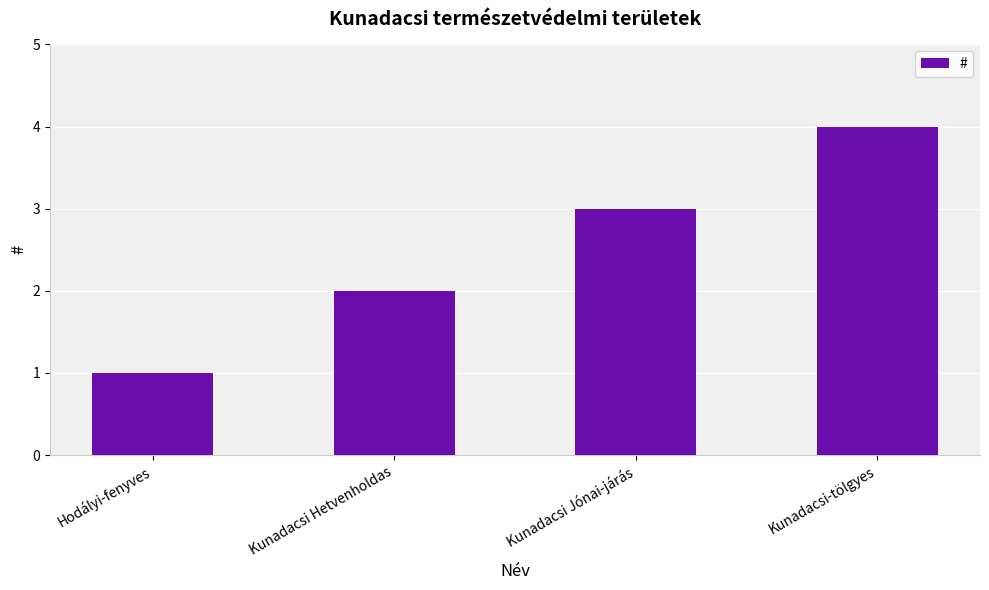

Reading left to right, extract all data points from this chart.

Hodályi-fenyves=1	Kunadacsi Hetvenholdas=2	Kunadacsi Jónai-járás=3	Kunadacsi-tölgyes=4